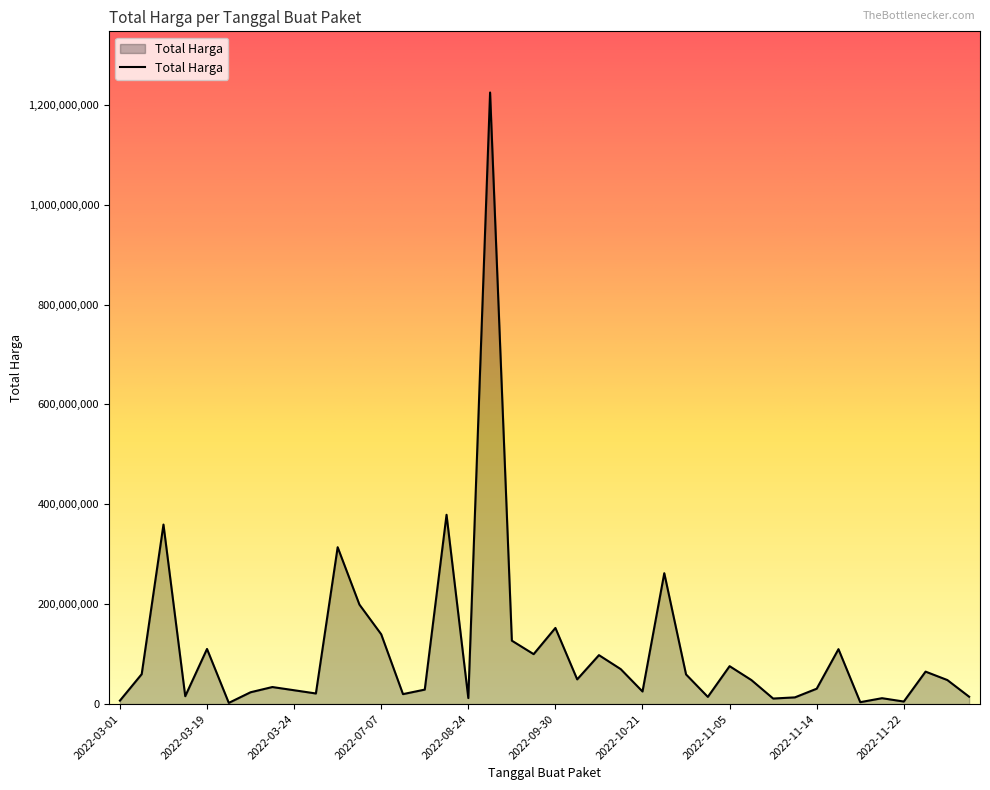

What is the greatest value displayed?

1224682000